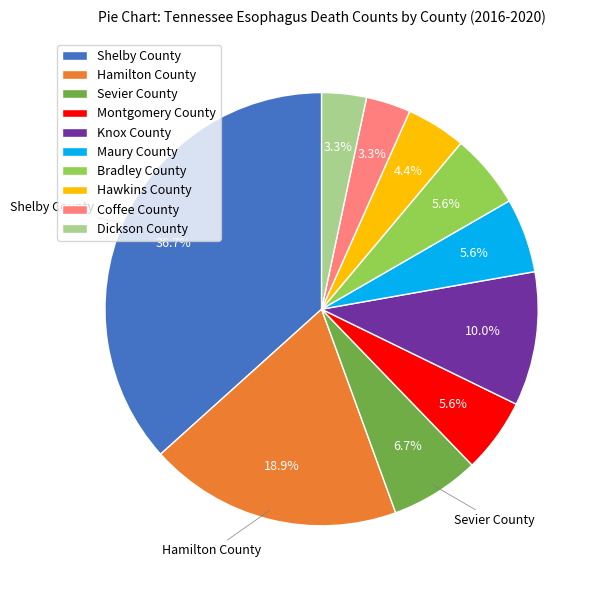

Is the sum of Maury County and Dickson County greater than half?

No